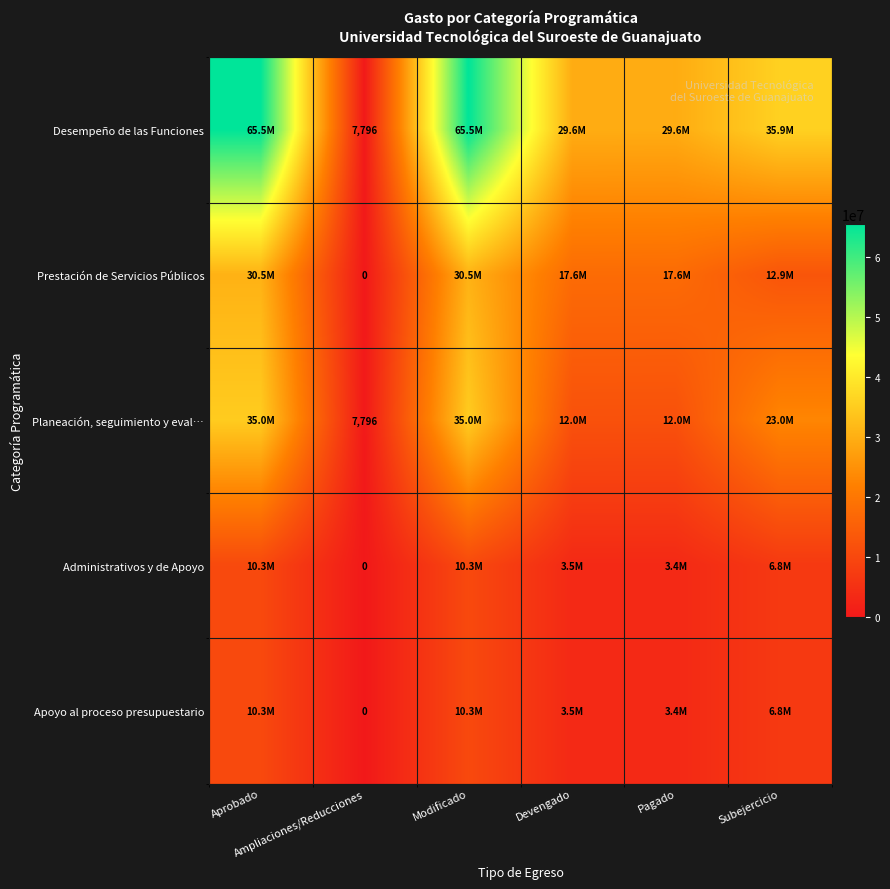

What is the sum of the Prestación de Servicios Públicos values at Devengado and Subejercicio?

30536894.0